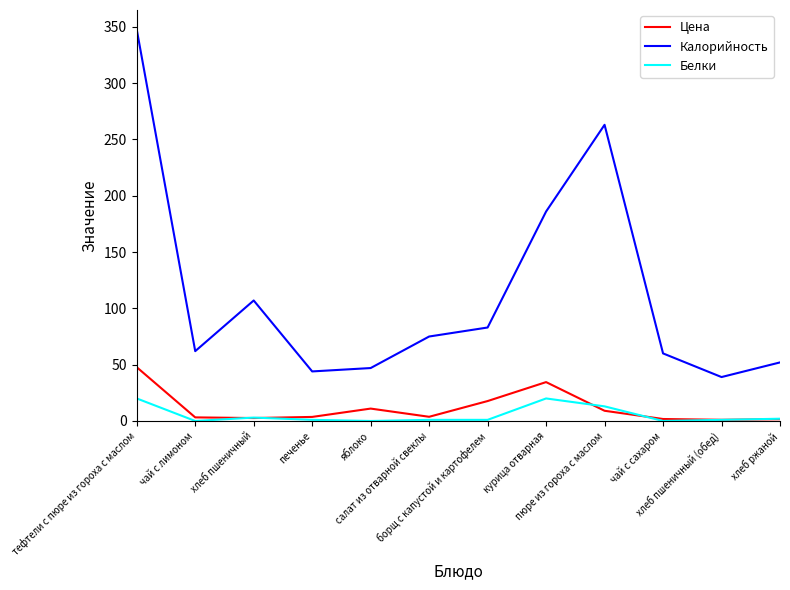

What is the average value of the Цена series?

11.5